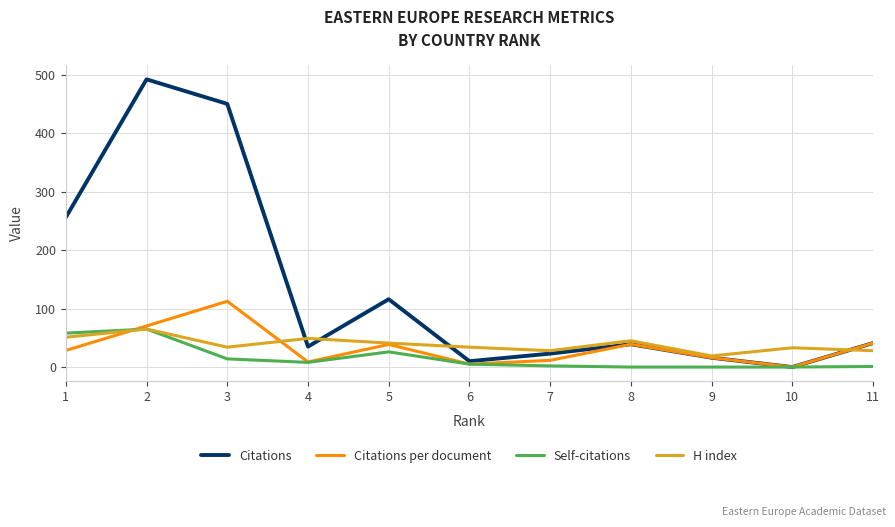

Which series changed the most between 5 and 10?

Citations